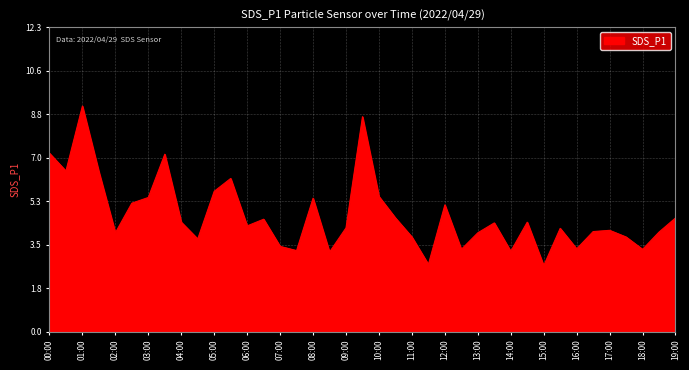

What is the maximum value shown in the chart?

9.1